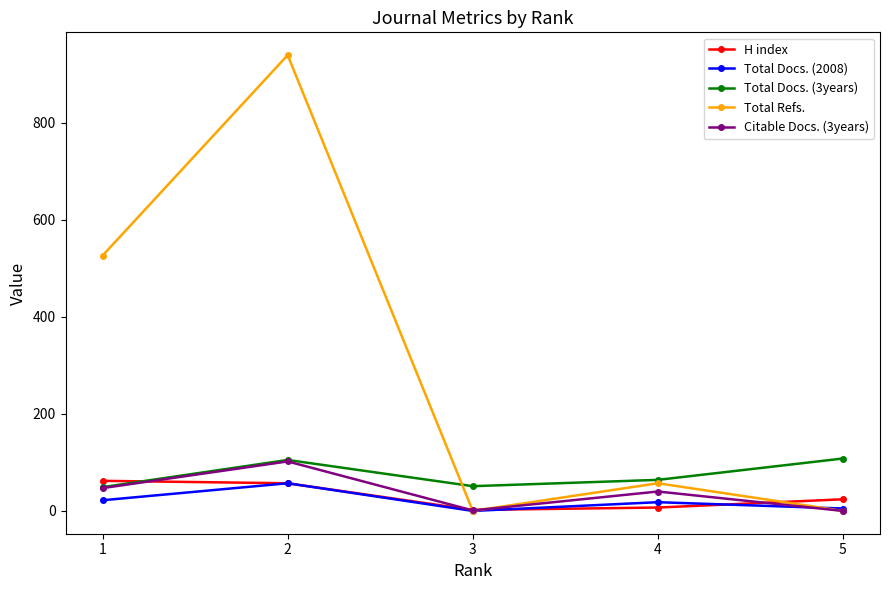

How many lines are shown in the chart?

5